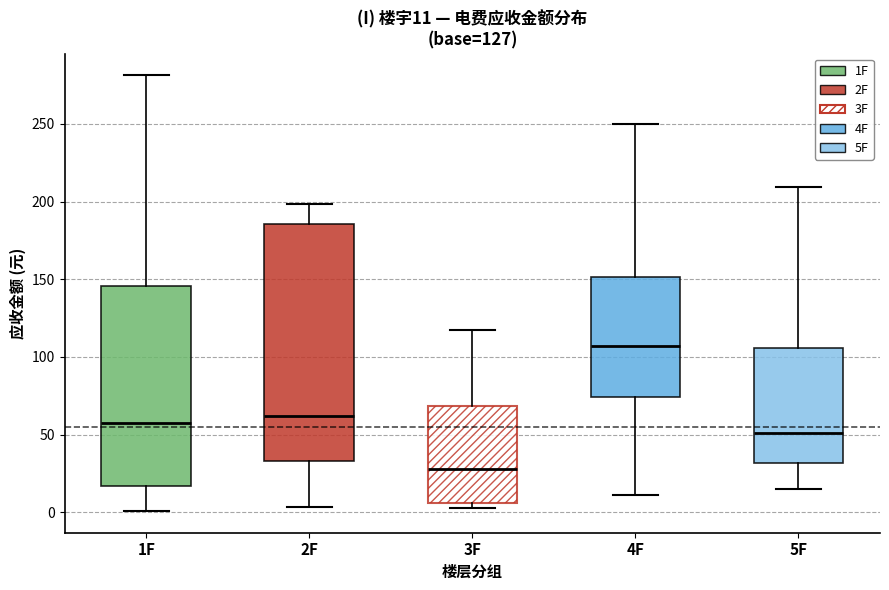

Which box is the tallest, from its lower edge to its upper edge?

2F